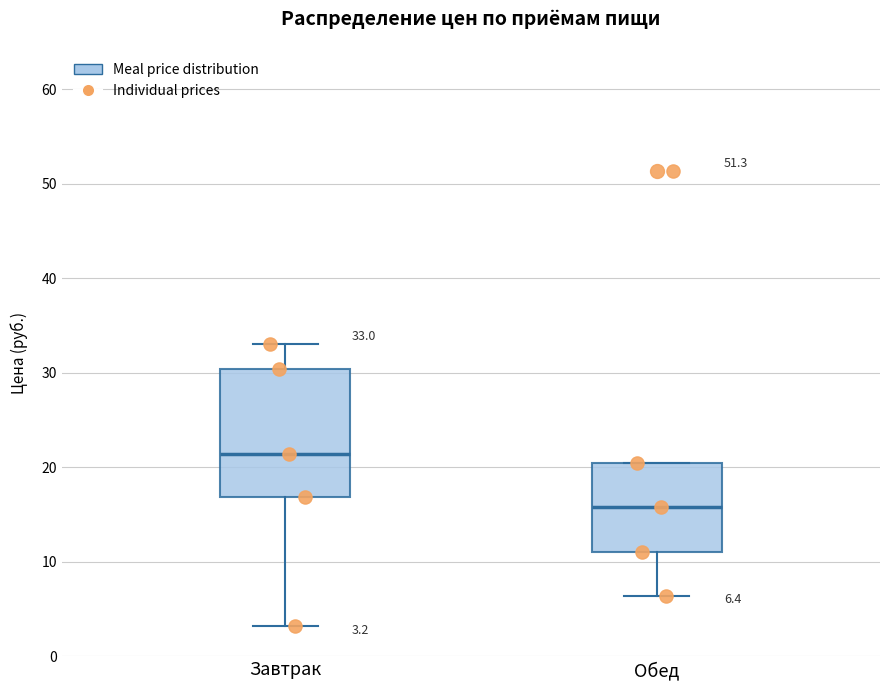

Which box has the lowest median line?

Обед